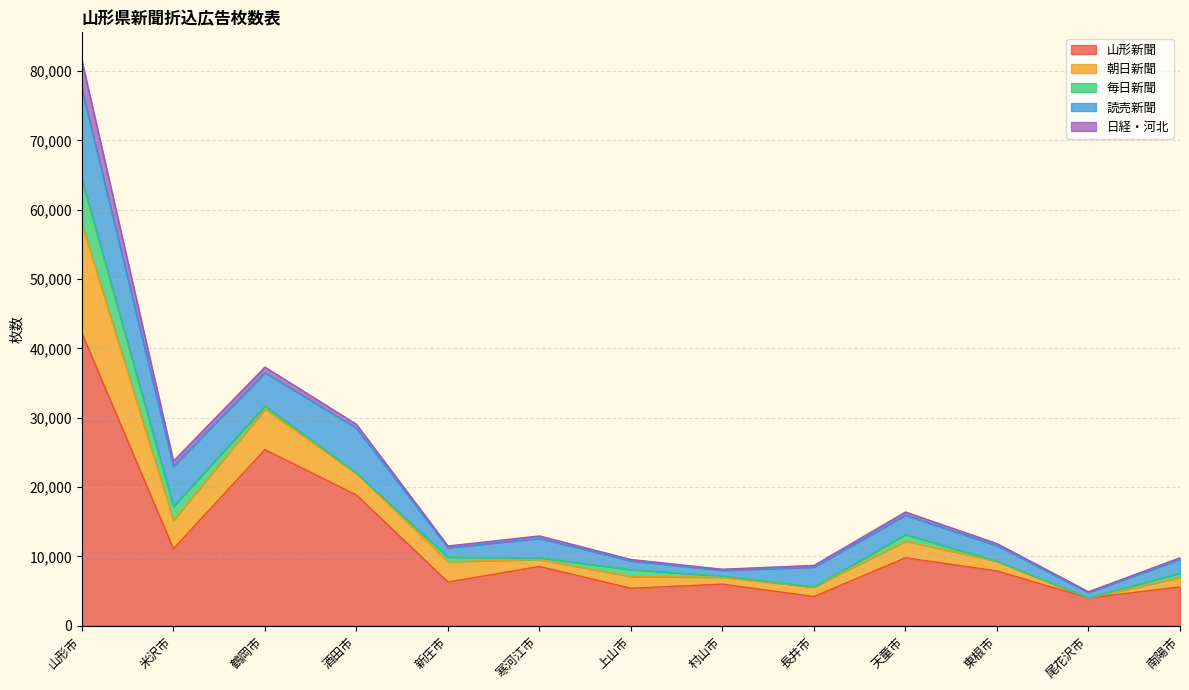

What value does the 毎日新聞 series have at 米沢市, to the nearest 10?

2000